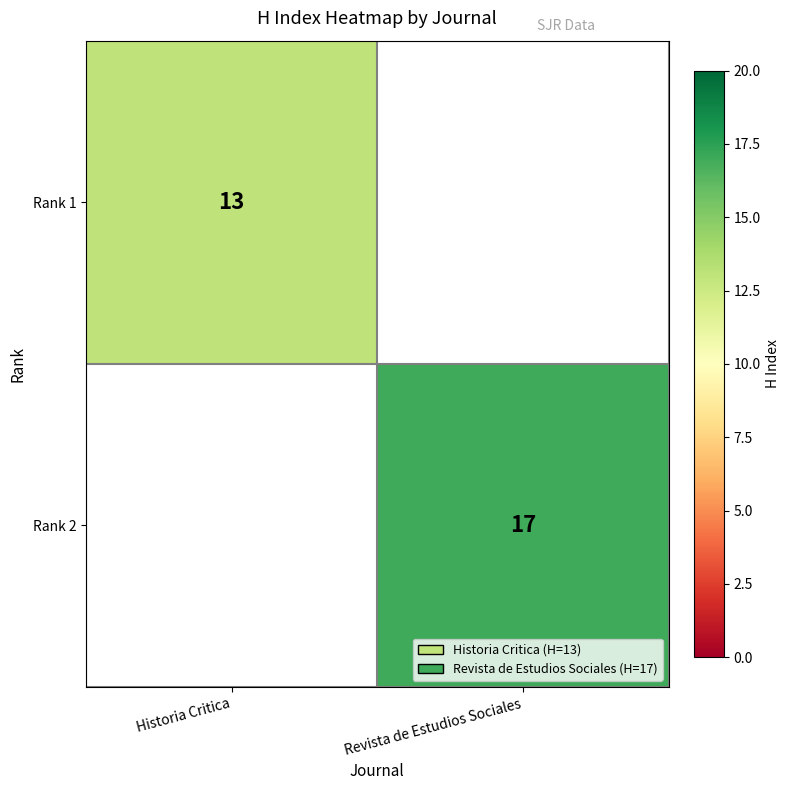

The Rank 1 series shows 21 at Historia Critica. True or false?

False